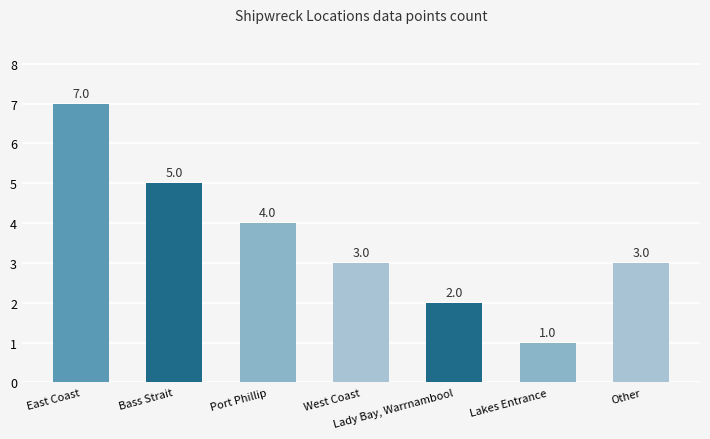

The chart shows a value of 6 at Port Phillip. True or false?

False